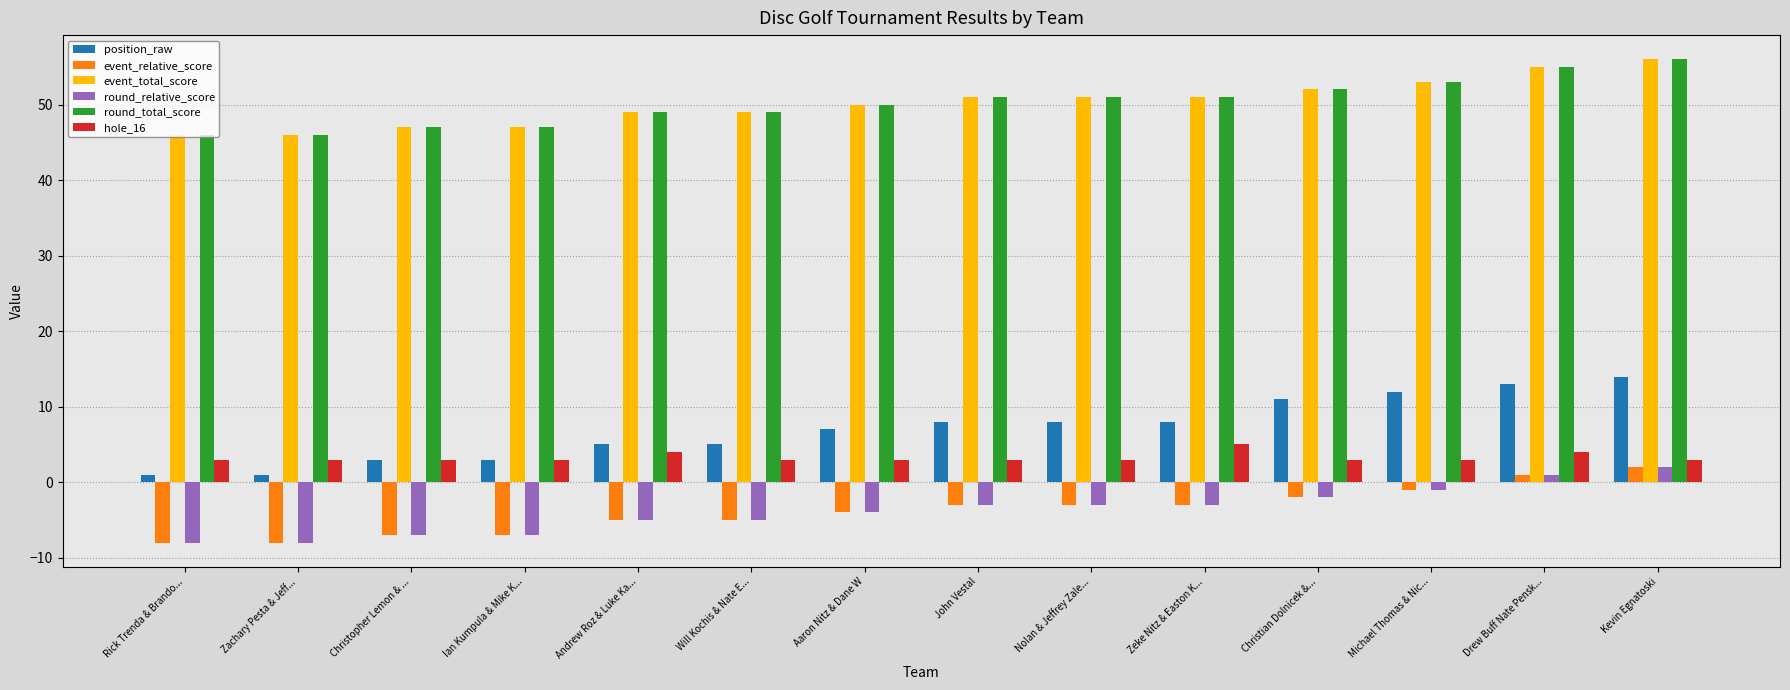

What is the maximum value for round_total_score?

56